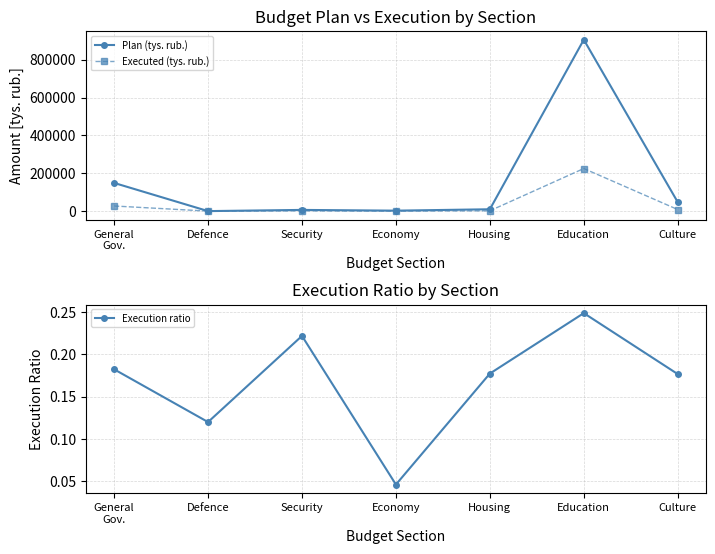

True or false: Executed (tys. rub.) has a value of 225013.8 at Education.

True